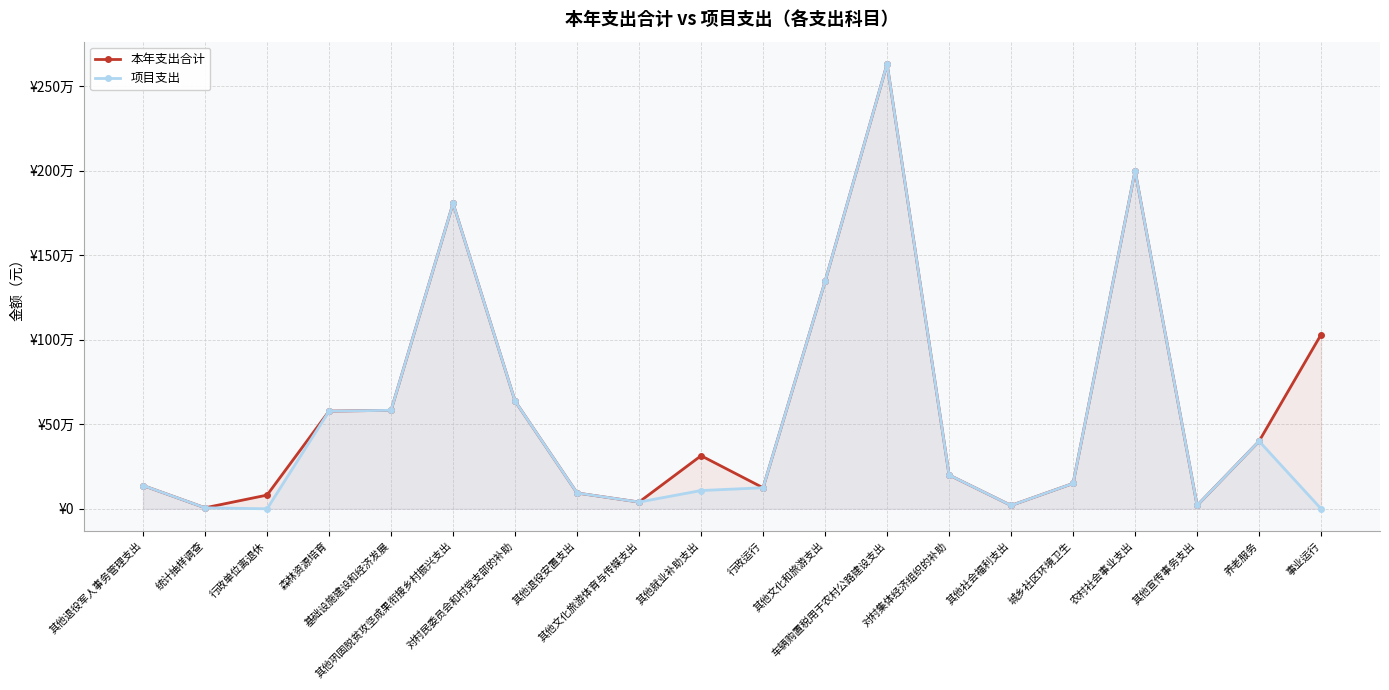

What is the label of the 7th point from the left?

对村民委员会和村党支部的补助